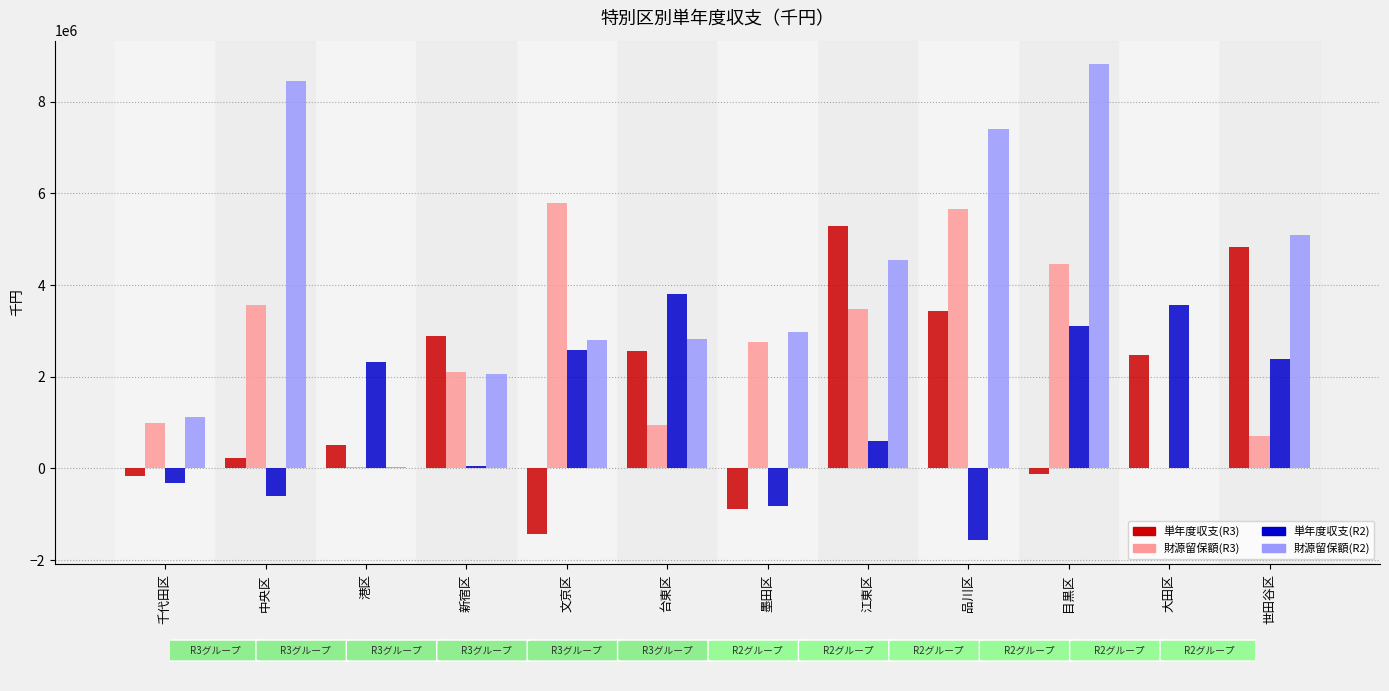

Is the value of 財源留保額(R3) at 品川区 greater than the value of 単年度収支(R3) at 新宿区?

Yes